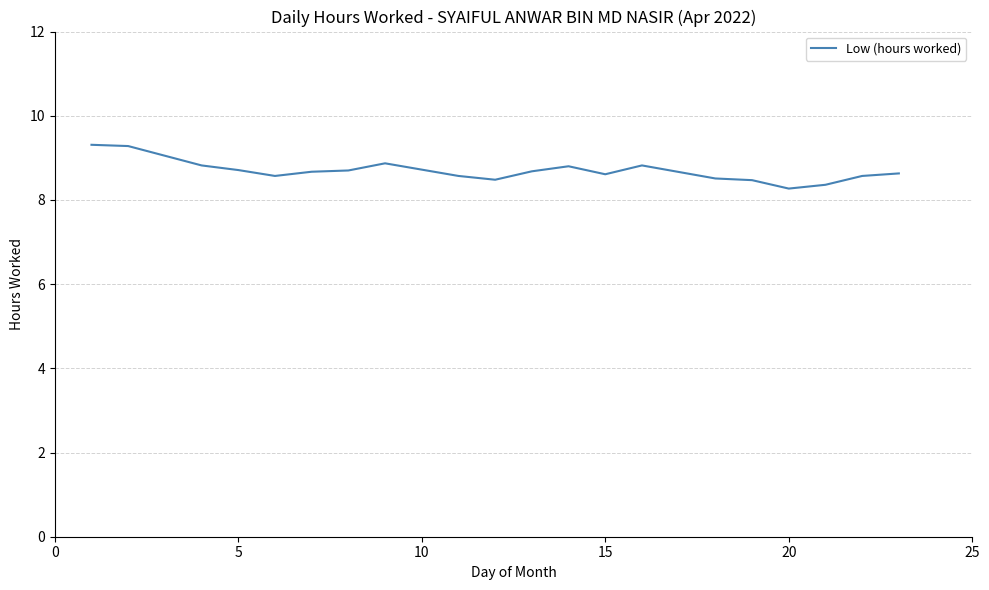

What is the minimum value shown in the chart?

8.3